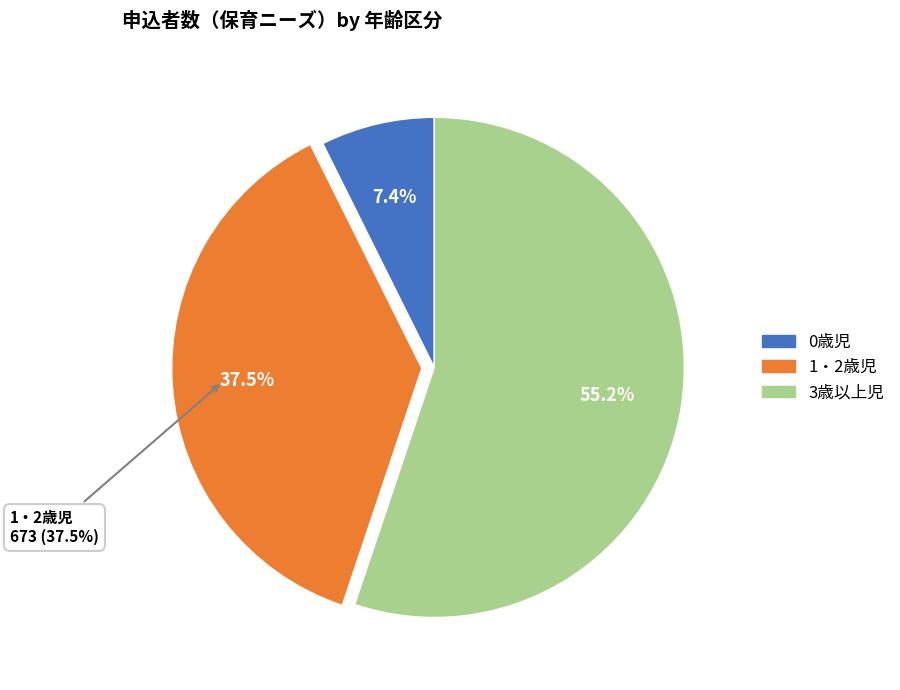

What is the majority slice?

3歳以上児